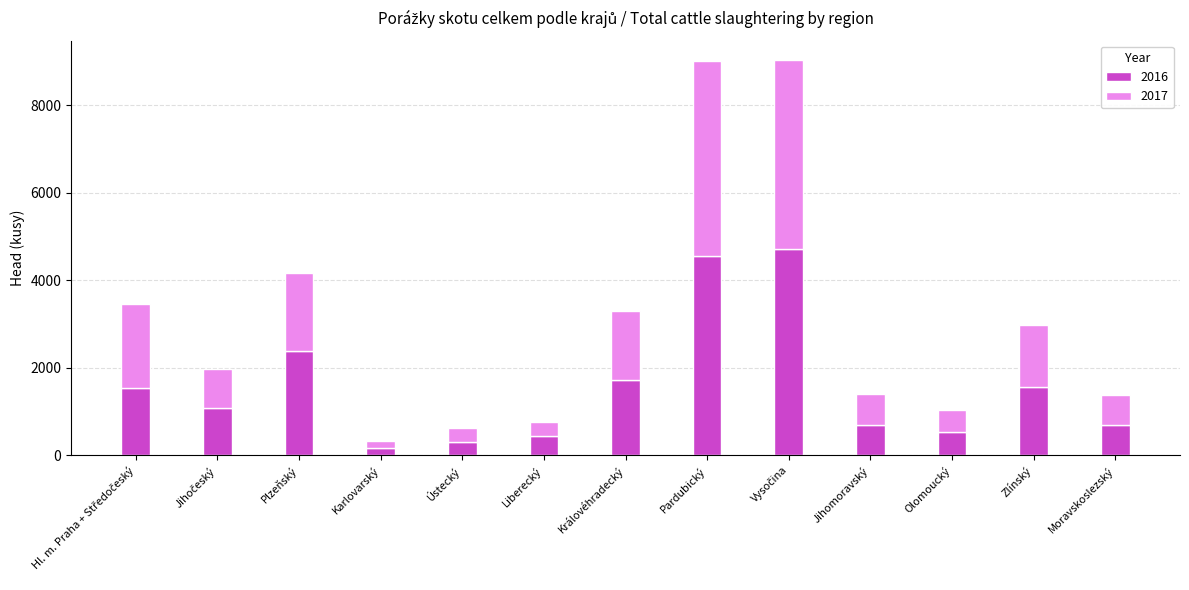

What is the difference between the maximum and minimum values in the 2016 series?

4540